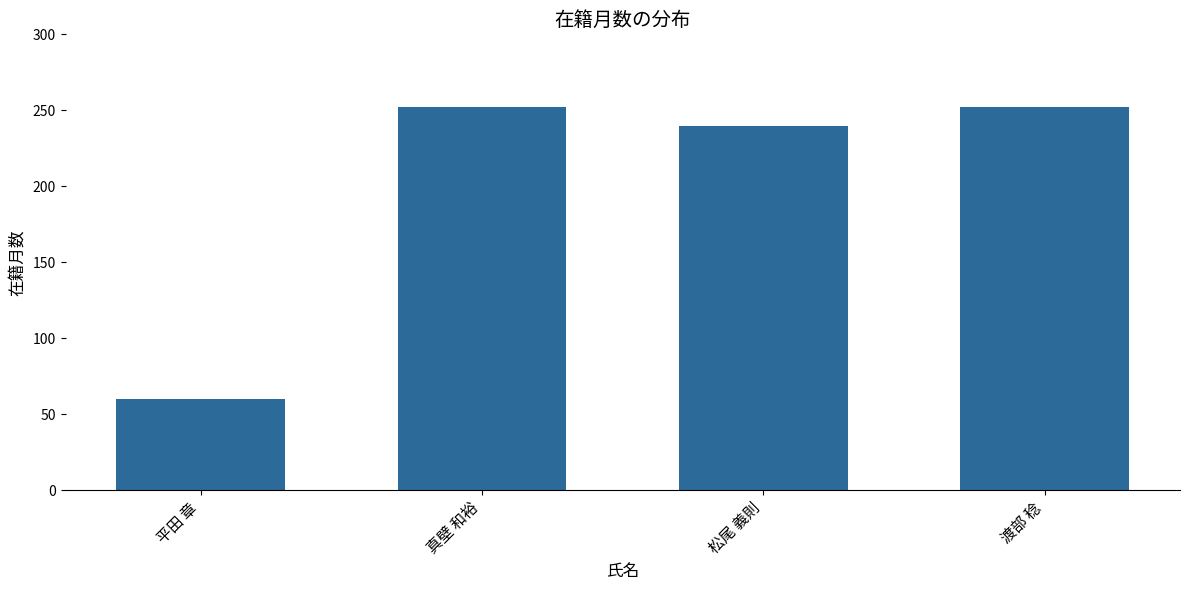

What is the sum of all values?

804